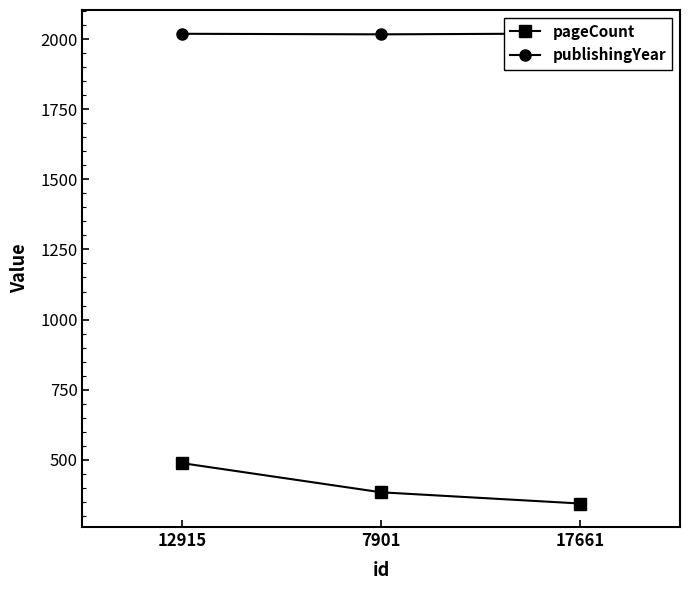

What is the sum of all publishingYear values?

6056